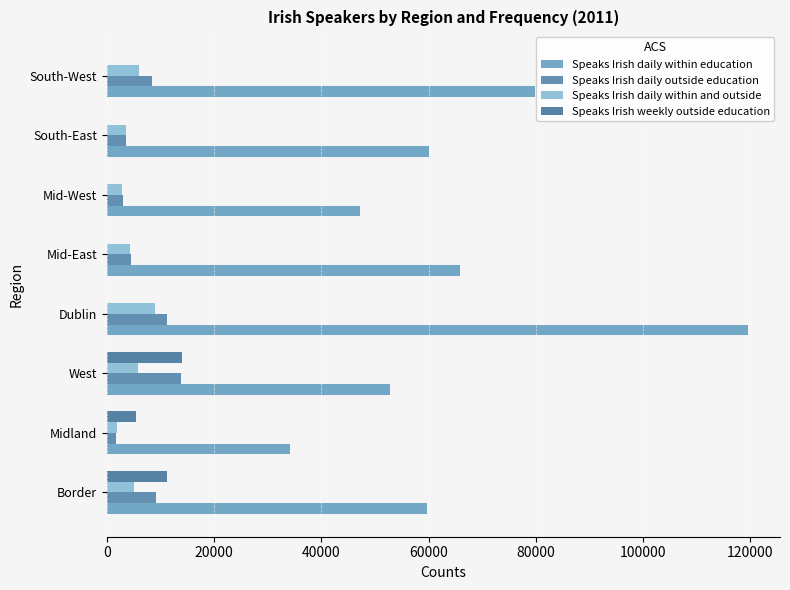

What are all the series names shown in the legend?

Speaks Irish daily within education, Speaks Irish daily outside education, Speaks Irish daily within and outside, Speaks Irish weekly outside education